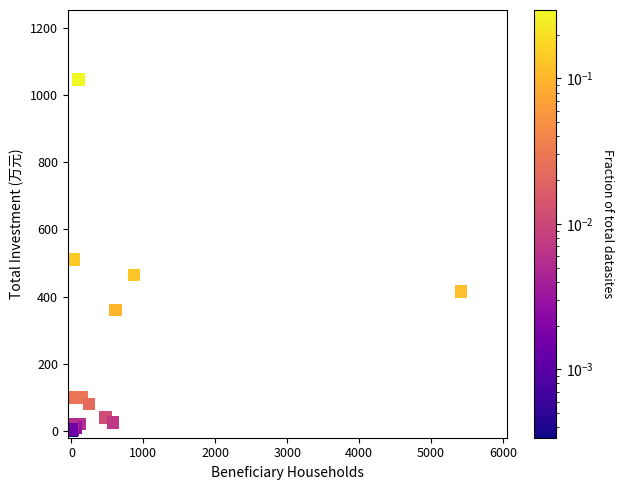

What Y value in the scatter plot is closest to 523?

510.2